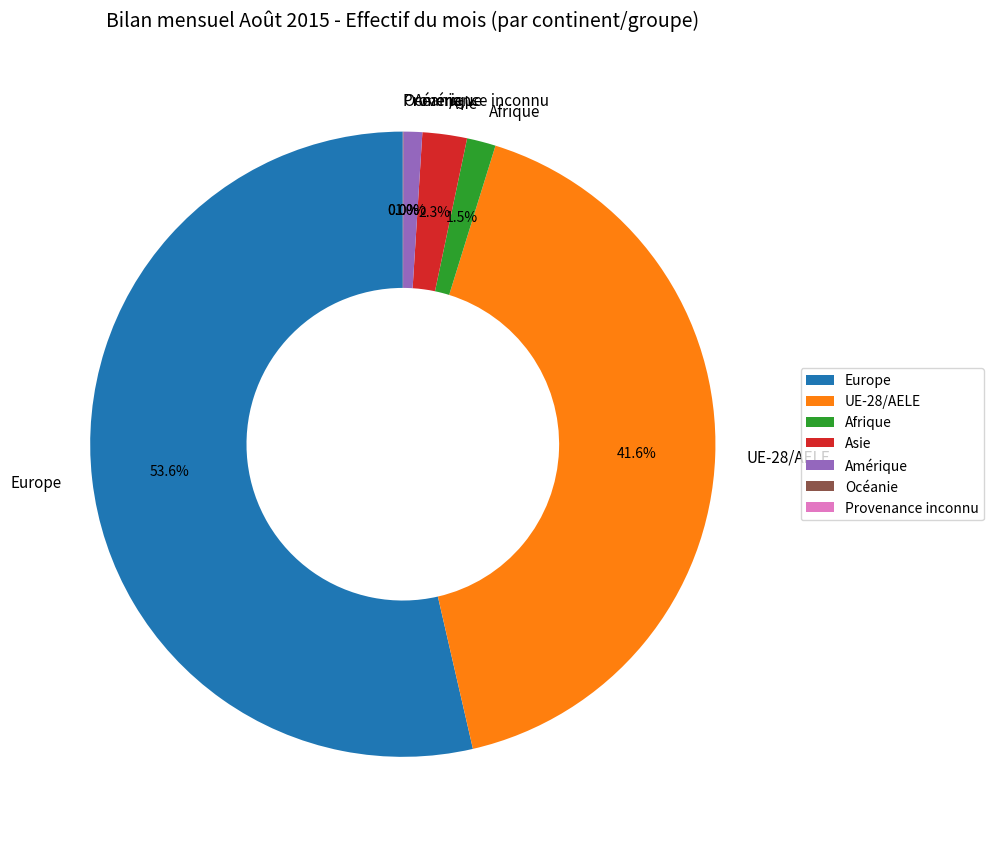

Which slice is the largest?

Europe